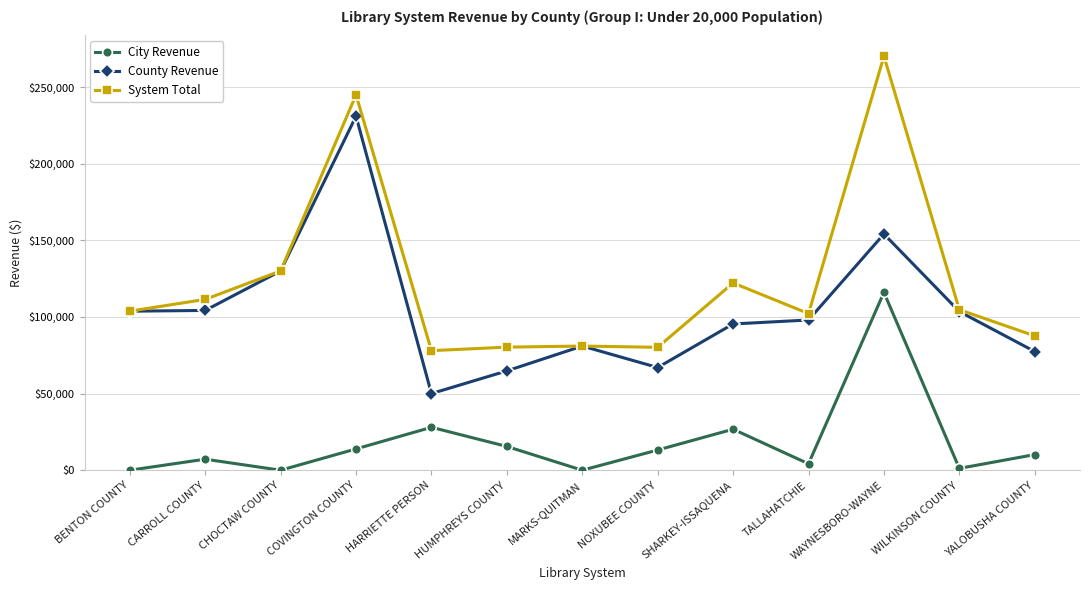

True or false: City Revenue has more than 0 points higher than both neighbors.

True